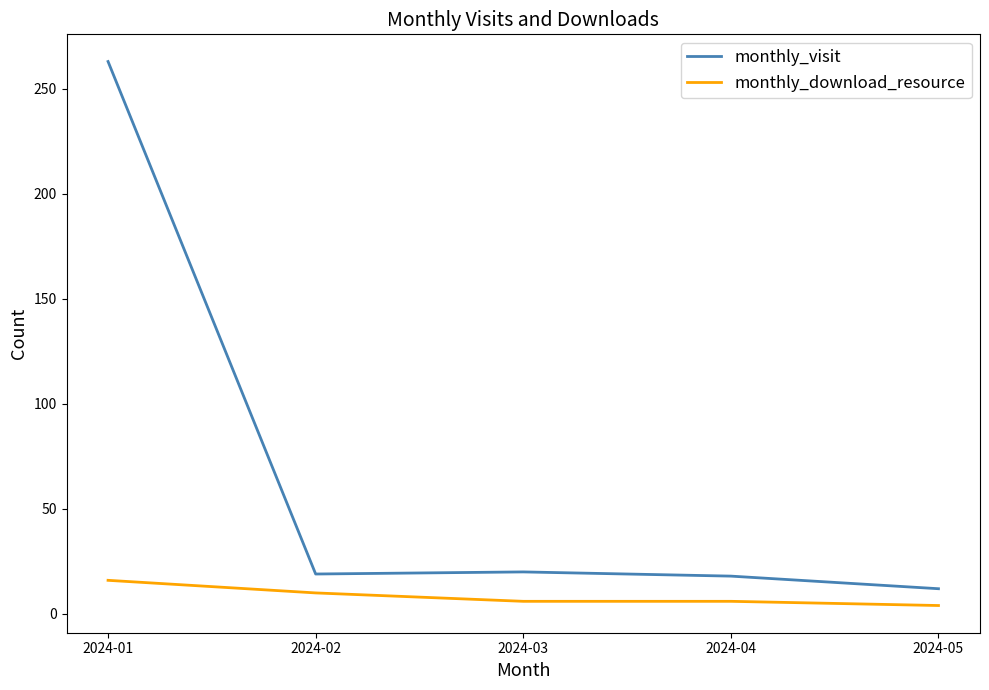

What is the sum of the monthly_visit values at 2024-05 and 2024-03?

32